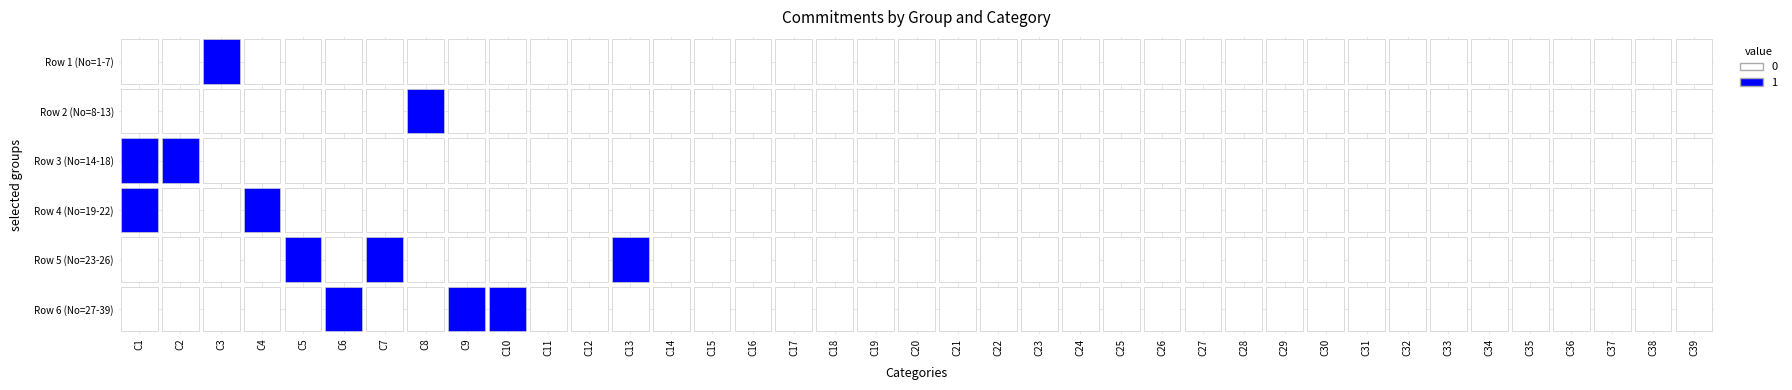

Is the value of 4 at 20 greater than the value of 6 at 33?

No